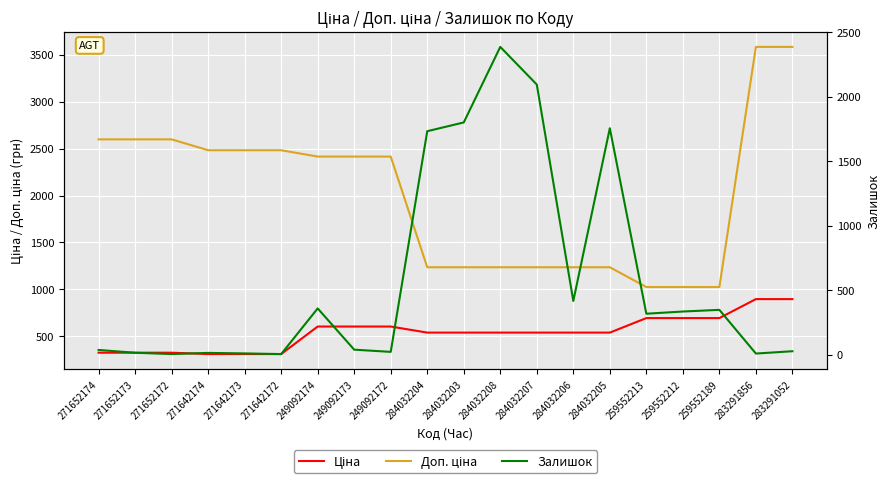

True or false: Доп. ціна and Ціна cross at least once.

False